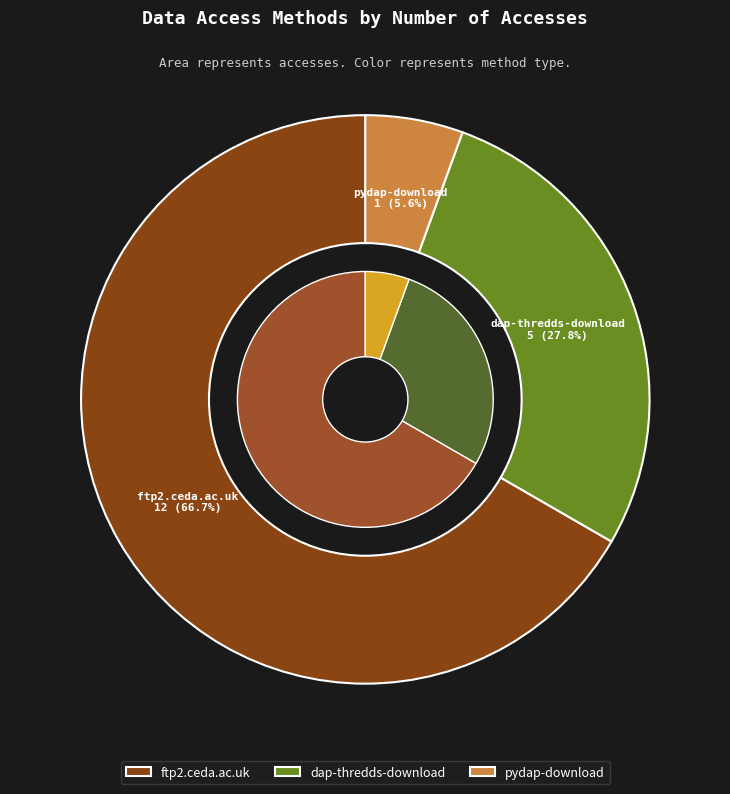

How many segments does this pie chart have?

3